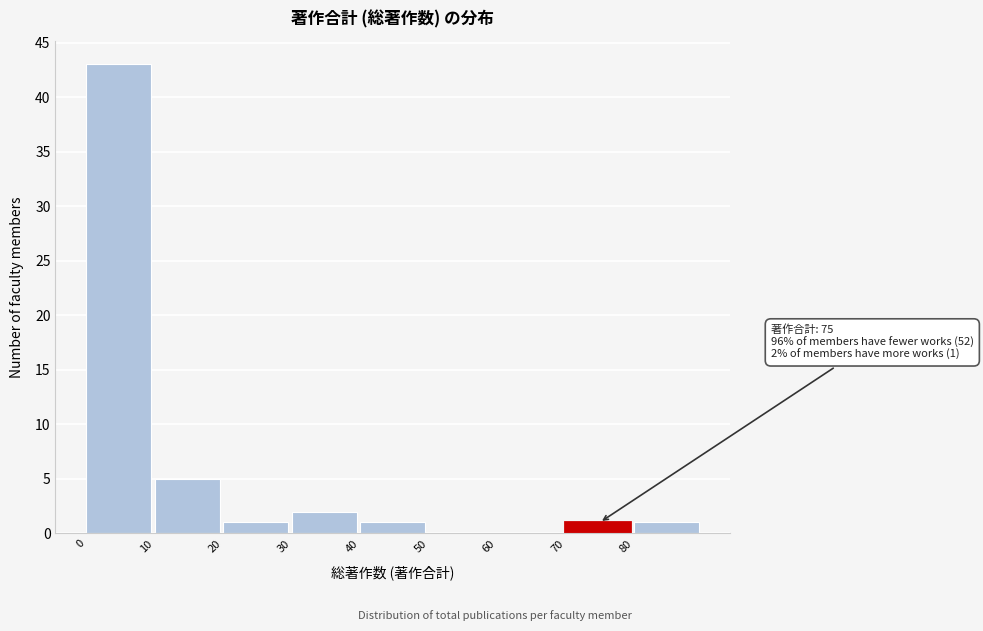

Over which range of the x-axis is the bar tallest?

0 to 10